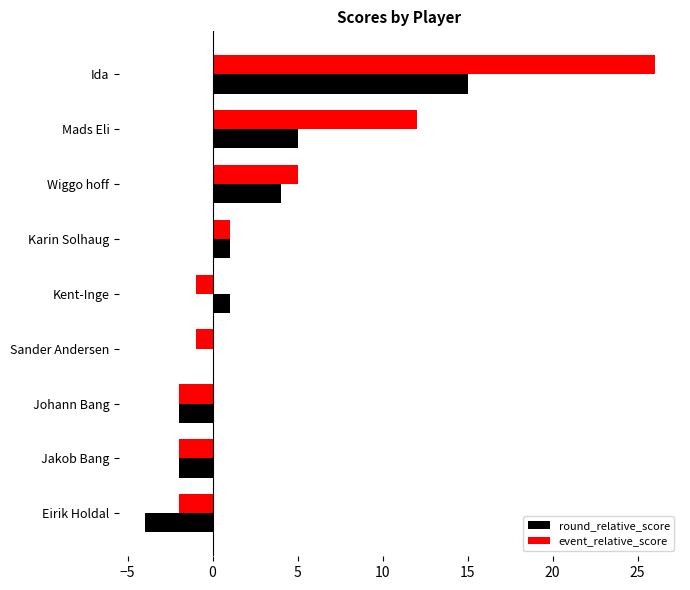

At which category is the sum across all series the highest?

Ida